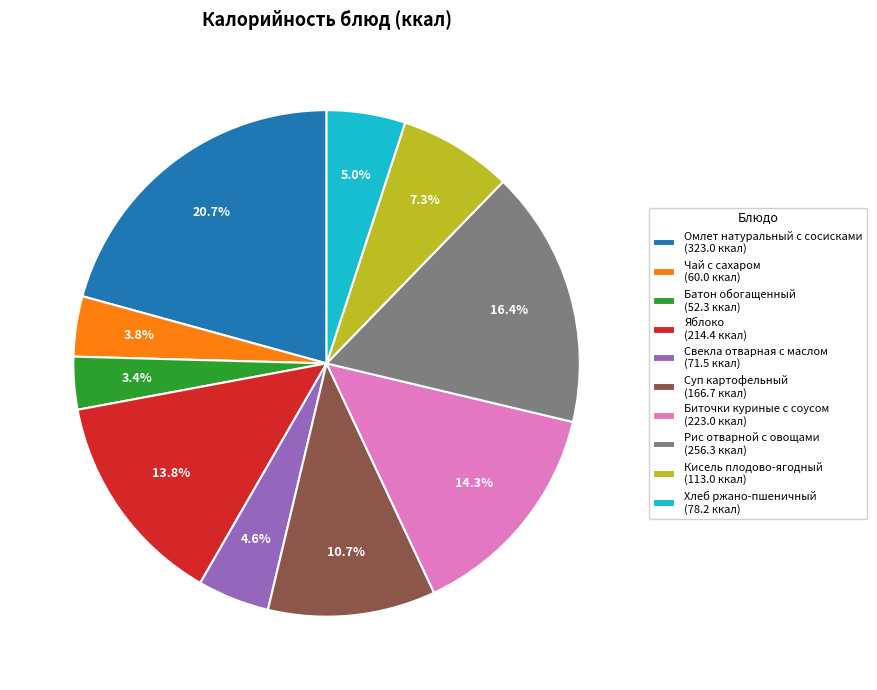

The Рис отварной с овощами slice represents 8% of the pie. True or false?

False